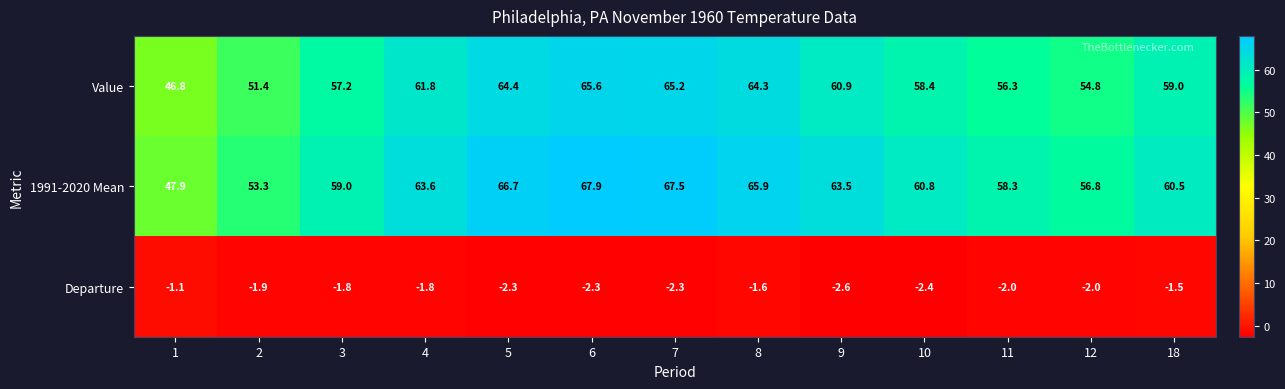

What value does the 1991-2020 Mean series have at 10?

60.8